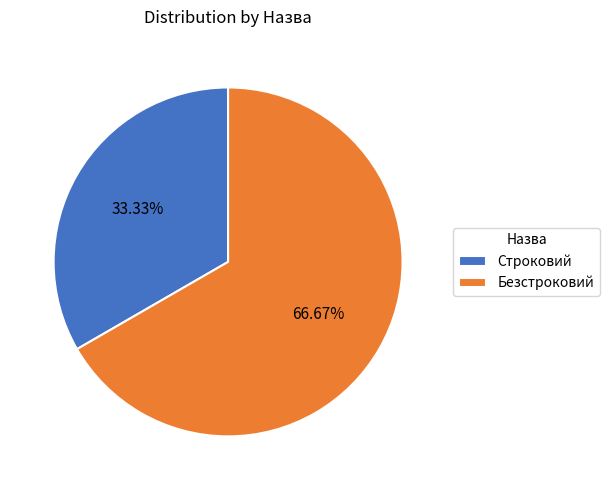

To the nearest percent, what percentage of the pie is Безстроковий?

67%